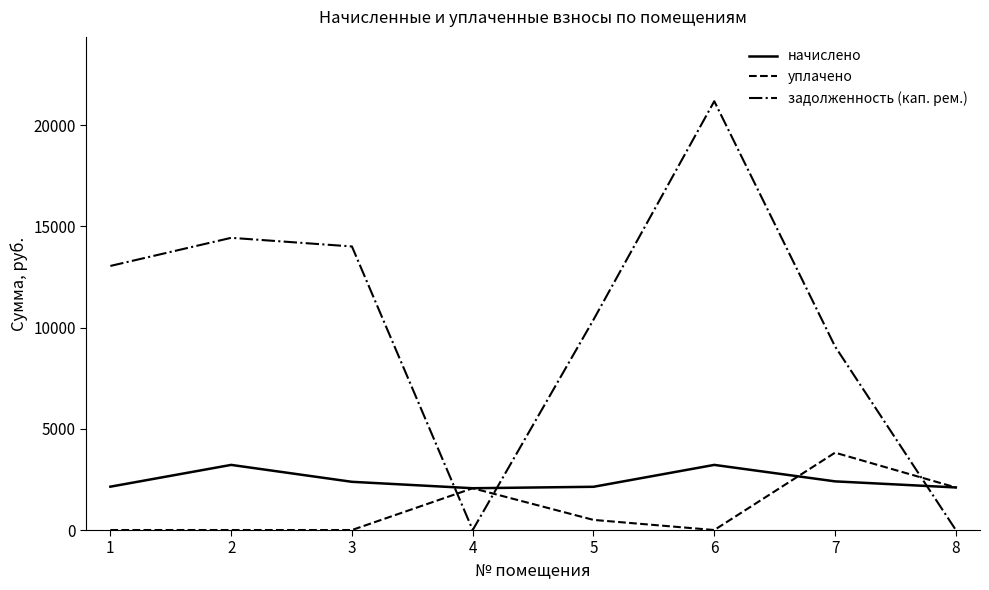

Is this an area chart (filled region under the line)?

No